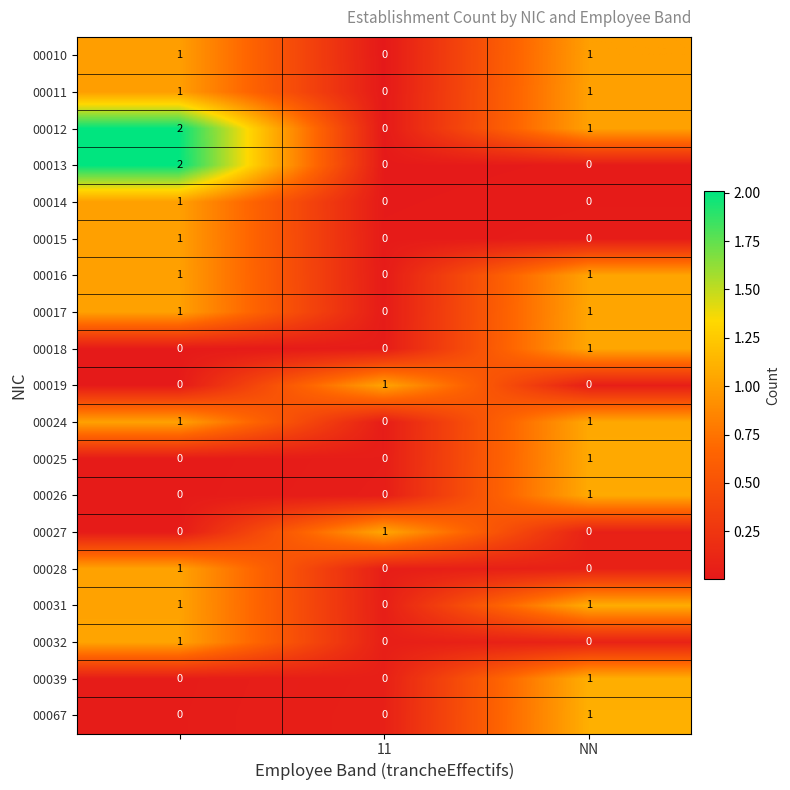

How many series are shown in this chart?

19